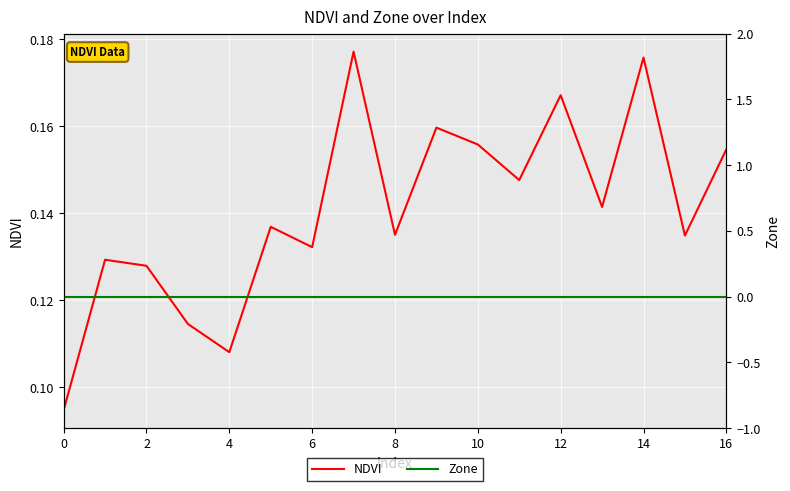

Is it true that NDVI equals 0.0 at 8?

False